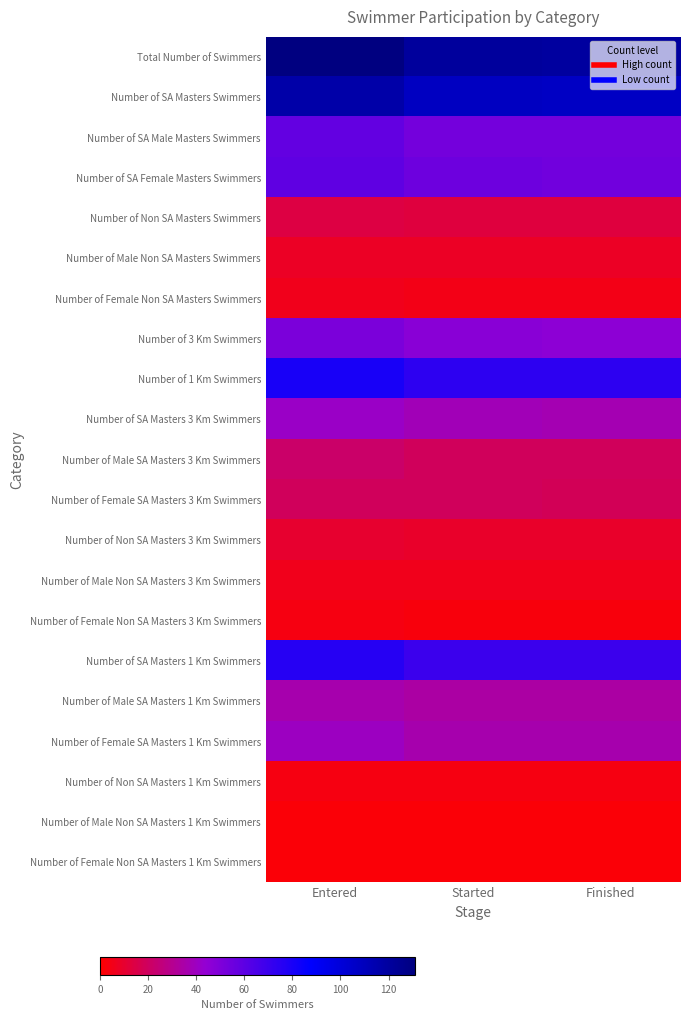

Reading right to left, list all the values displayed in this chart.

Total Number of Swimmers: Finished=120	Started=121	Entered=131
Number of SA Masters Swimmers: Finished=107	Started=108	Entered=117
Number of SA Male Masters Swimmers: Finished=53	Started=53	Entered=58
Number of SA Female Masters Swimmers: Finished=54	Started=55	Entered=59
Number of Non SA Masters Swimmers: Finished=13	Started=13	Entered=14
Number of Male Non SA Masters Swimmers: Finished=8	Started=8	Entered=8
Number of Female Non SA Masters Swimmers: Finished=5	Started=5	Entered=6
Number of 3 Km Swimmers: Finished=46	Started=47	Entered=51
Number of 1 Km Swimmers: Finished=74	Started=74	Entered=80
Number of SA Masters 3 Km Swimmers: Finished=37	Started=38	Entered=41
Number of Male SA Masters 3 Km Swimmers: Finished=19	Started=19	Entered=22
Number of Female SA Masters 3 Km Swimmers: Finished=18	Started=19	Entered=19
Number of Non SA Masters 3 Km Swimmers: Finished=9	Started=9	Entered=10
Number of Male Non SA Masters 3 Km Swimmers: Finished=6	Started=6	Entered=6
Number of Female Non SA Masters 3 Km Swimmers: Finished=3	Started=3	Entered=4
Number of SA Masters 1 Km Swimmers: Finished=70	Started=70	Entered=76
Number of Male SA Masters 1 Km Swimmers: Finished=34	Started=34	Entered=36
Number of Female SA Masters 1 Km Swimmers: Finished=36	Started=36	Entered=40
Number of Non SA Masters 1 Km Swimmers: Finished=4	Started=4	Entered=4
Number of Male Non SA Masters 1 Km Swimmers: Finished=2	Started=2	Entered=2
Number of Female Non SA Masters 1 Km Swimmers: Finished=2	Started=2	Entered=2